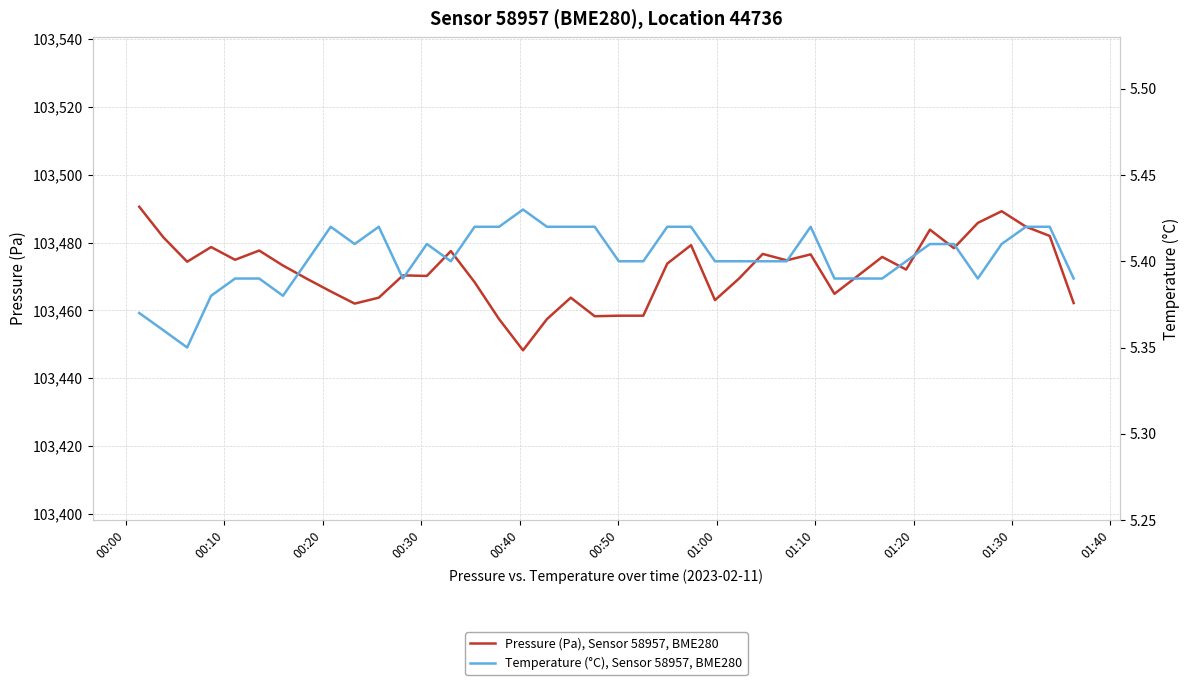

What is the highest value of the Temperature (°C), Sensor 58957, BME280 series?

5.4